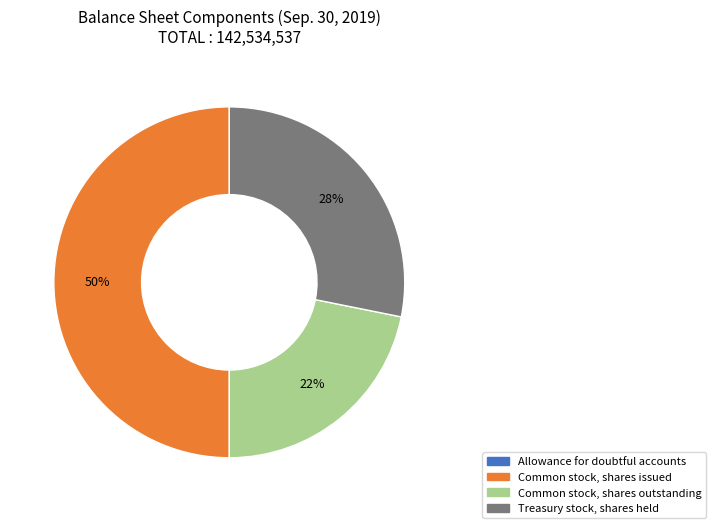

The Common stock, shares issued slice represents 50% of the pie. True or false?

True